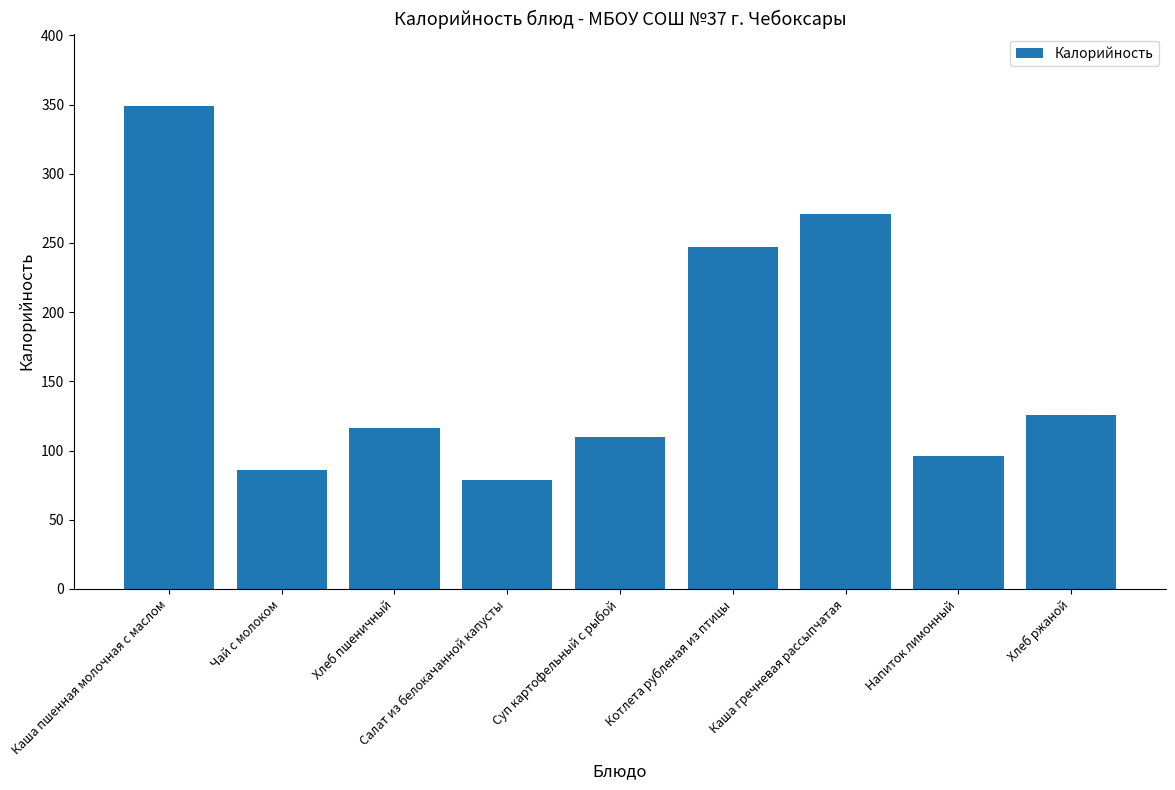

Is it true that the value at Хлеб ржаной is 168?

False